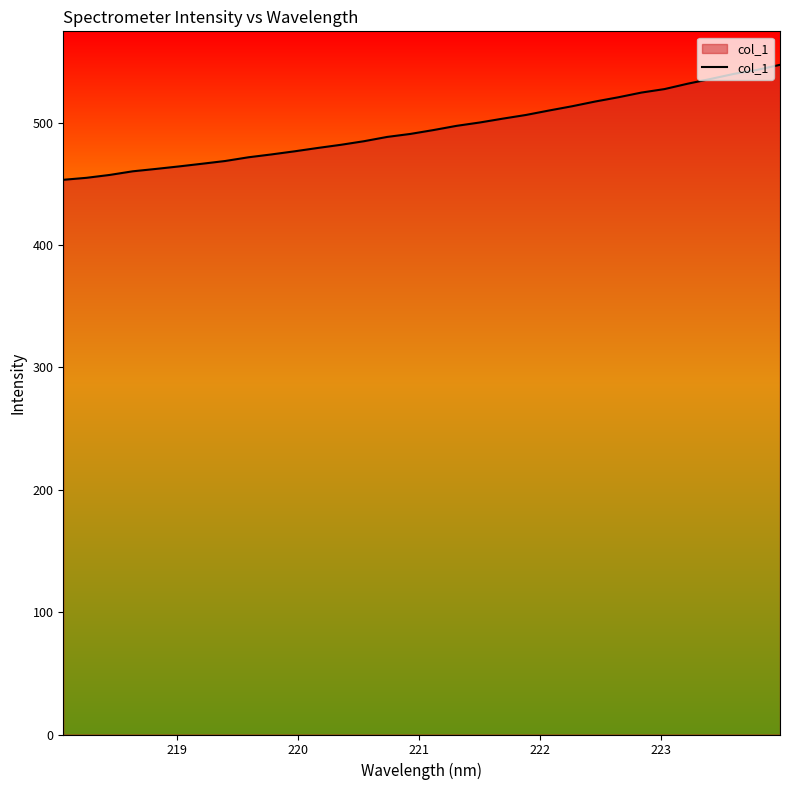

What is the minimum value shown in the chart?

453.2